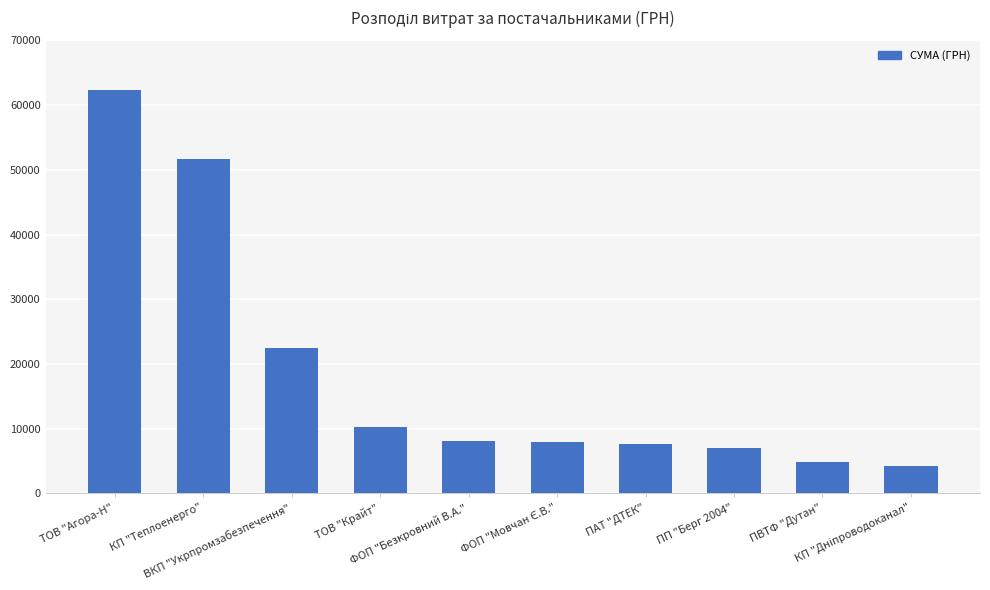

What is the sum of the values at ПВТФ "Дутан" and ТОВ "Агора-Н"?

67092.5